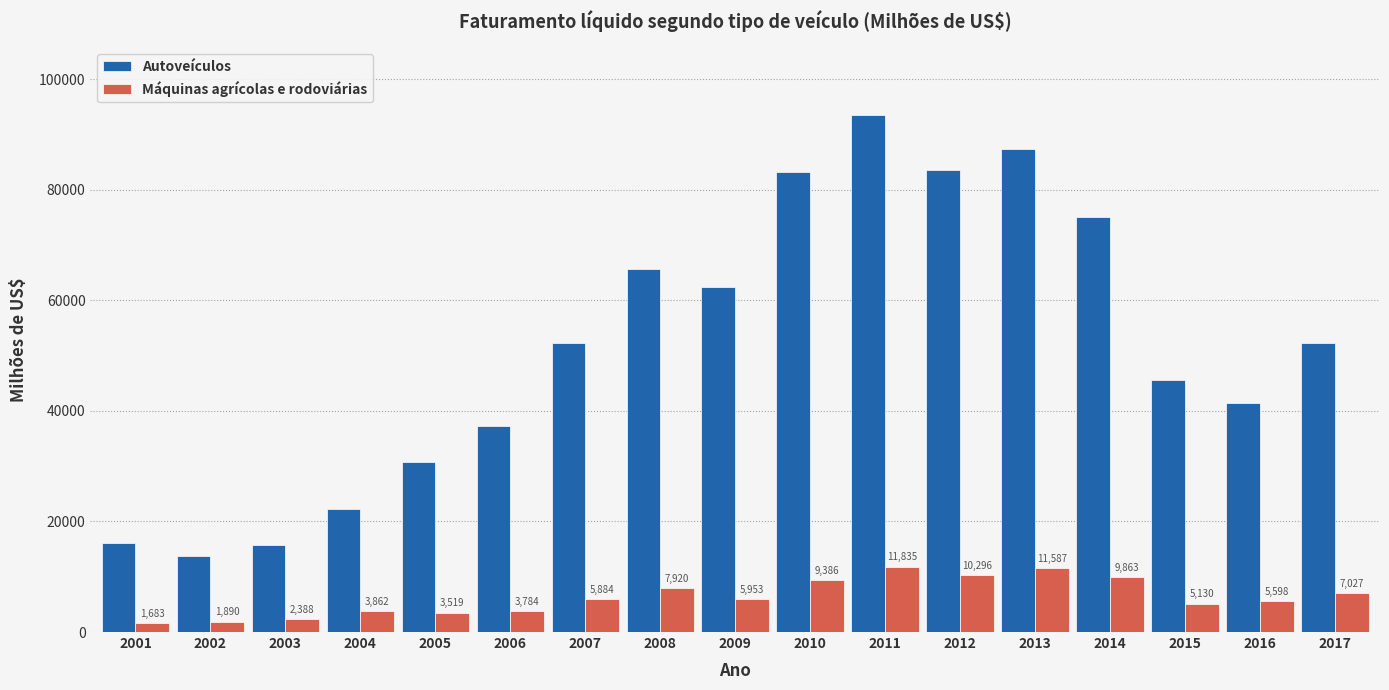

Is it true that Autoveículos equals 26936 at 2001?

False